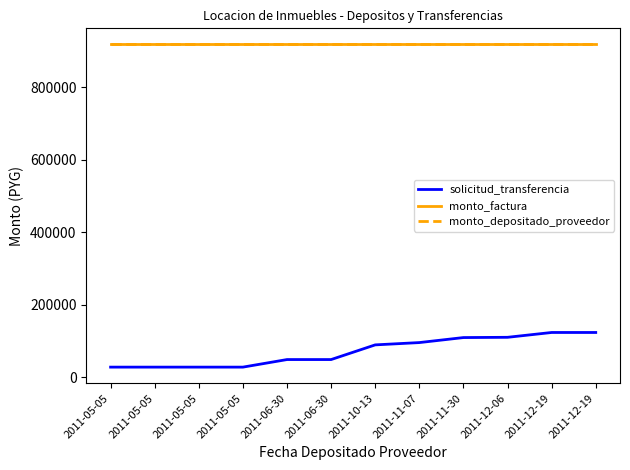

What is the maximum value for monto_factura?

918225